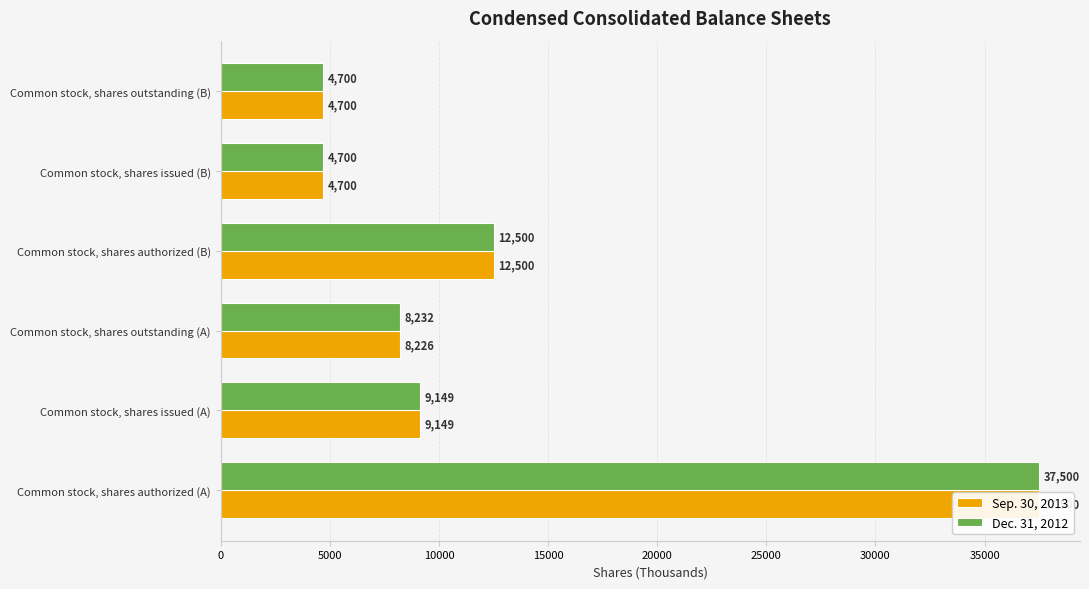

Between Common stock, shares authorized (A) and Common stock, shares authorized (B), which series saw the biggest shift?

Sep. 30, 2013